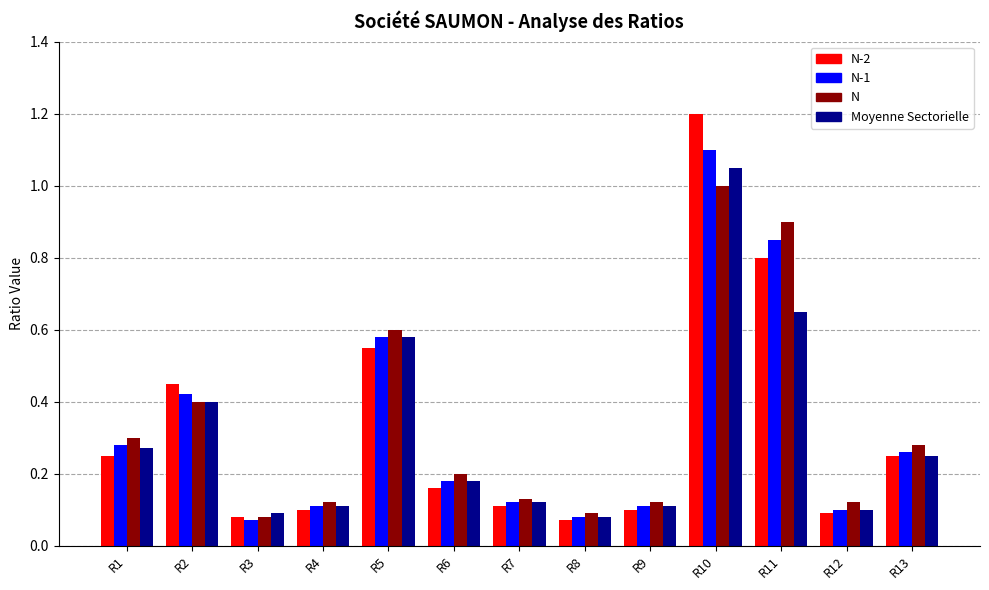

True or false: N-1 has a value of 0.1 at R8.

True